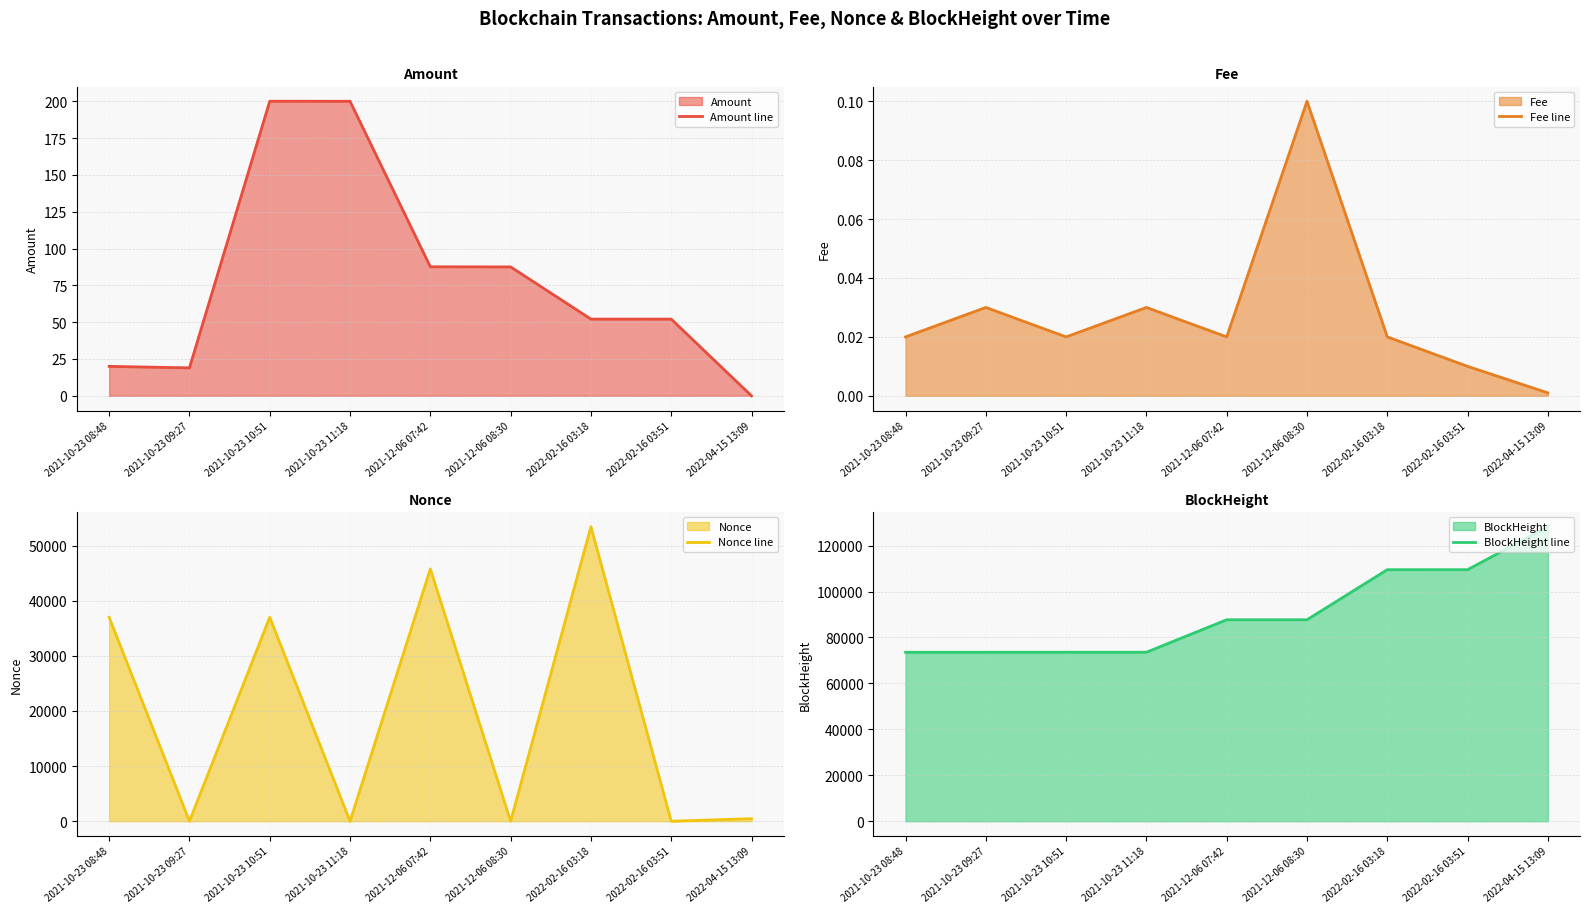

At which label does Fee line reach its peak?

2021-12-06 08:30